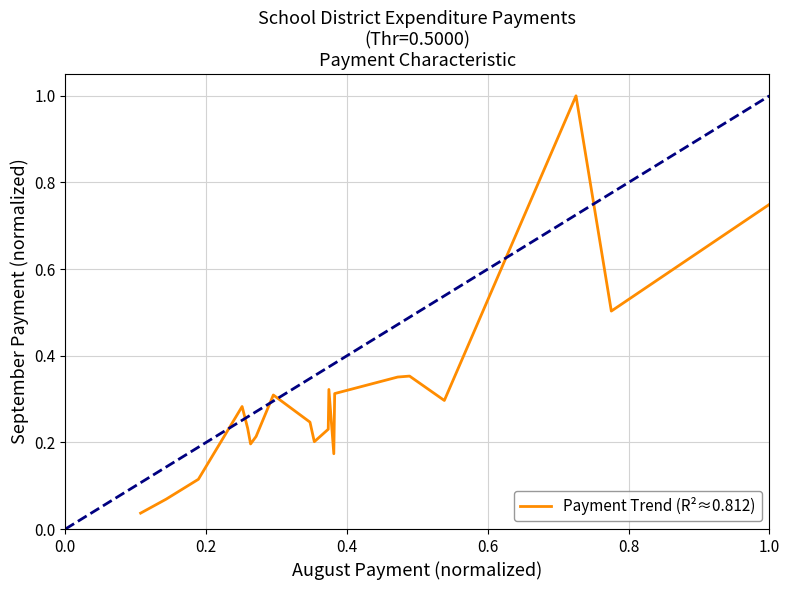

What is the greatest value displayed?

1.0